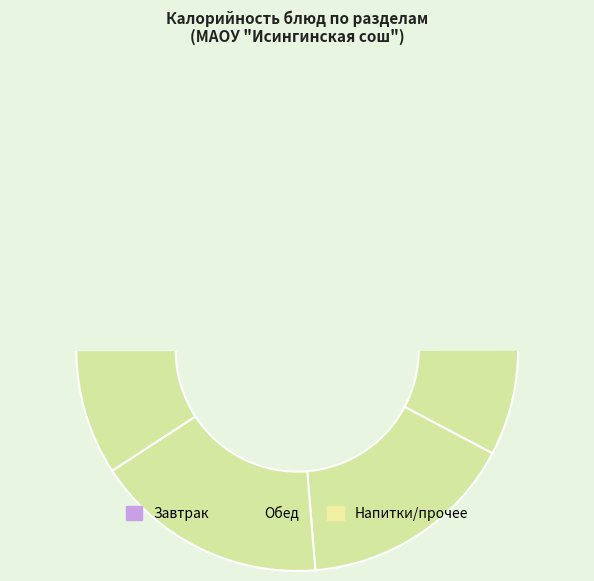

Is there a majority slice in this chart?

No